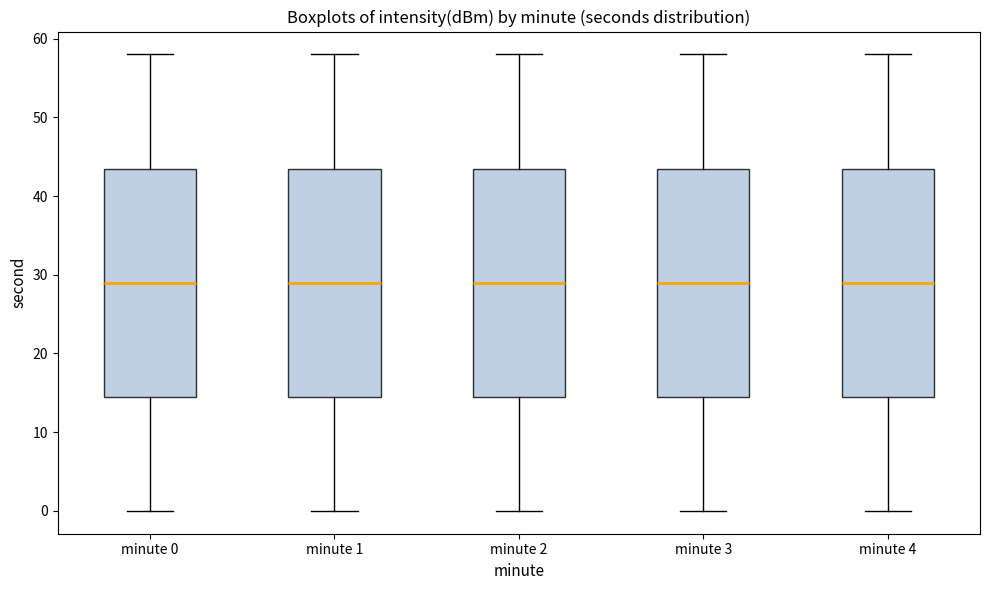

Reading left to right, read every box against the y-axis: the position of its median line, the range the box covers, and the ends of its whiskers. The values are not printed on the chart, so give them approximately, as read against the axis.

minute 0: median 29, box 15 to 44, whiskers 0 to 58
minute 1: median 29, box 15 to 44, whiskers 0 to 58
minute 2: median 29, box 15 to 44, whiskers 0 to 58
minute 3: median 29, box 15 to 44, whiskers 0 to 58
minute 4: median 29, box 15 to 44, whiskers 0 to 58